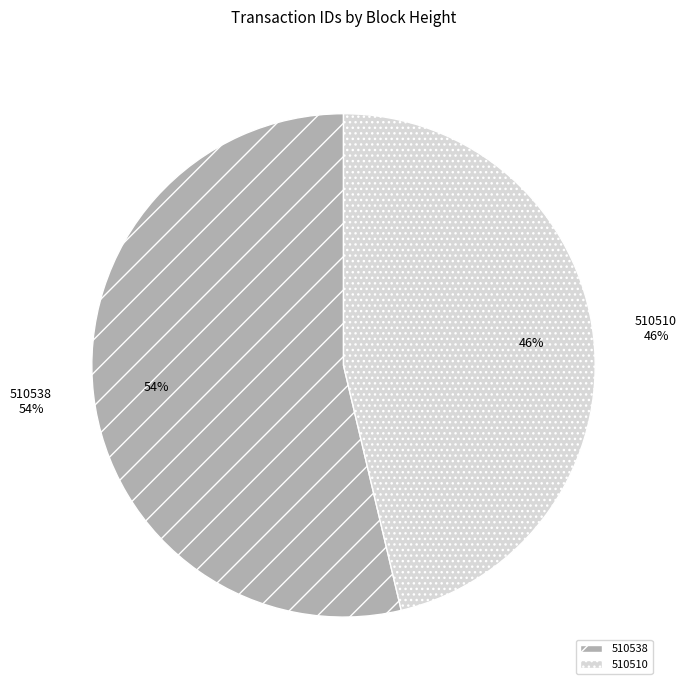

To the nearest percent, what is the combined percentage of 510510 and 510538?

100%